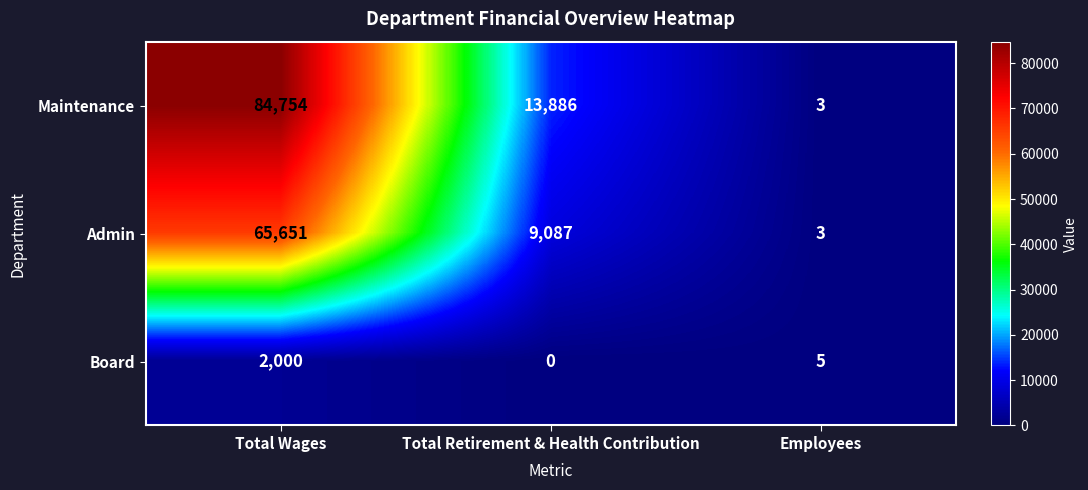

Reading right to left, extract all data points from this chart.

Maintenance: 3	13886	84754
Admin: 3	9087	65651
Board: 5	0	2000